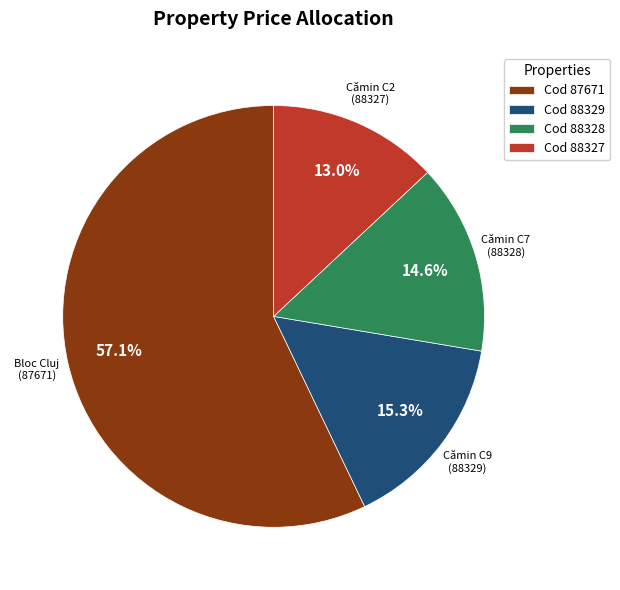

What is the ratio of the value at Cod 88329 to the value at Cod 88328?

1.0